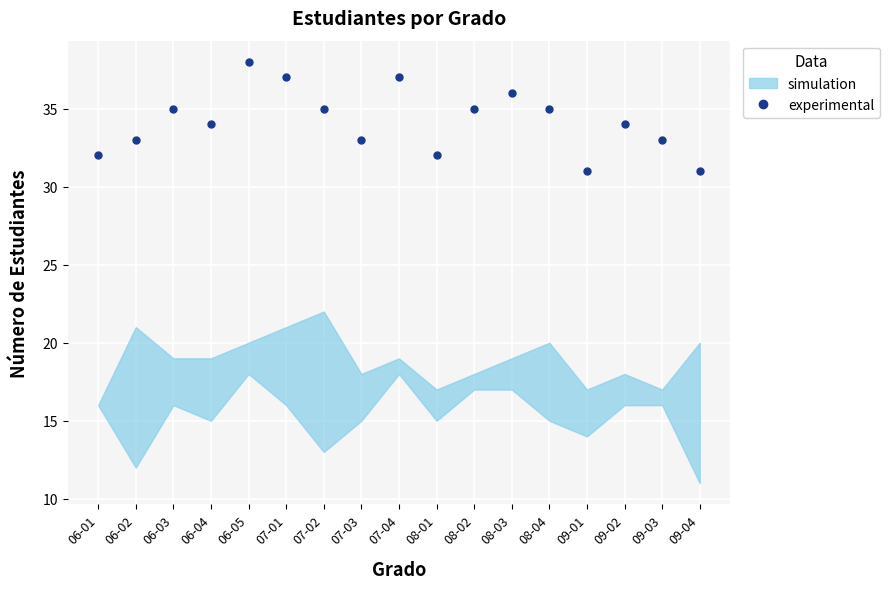

What is the difference between the maximum and minimum values?

7